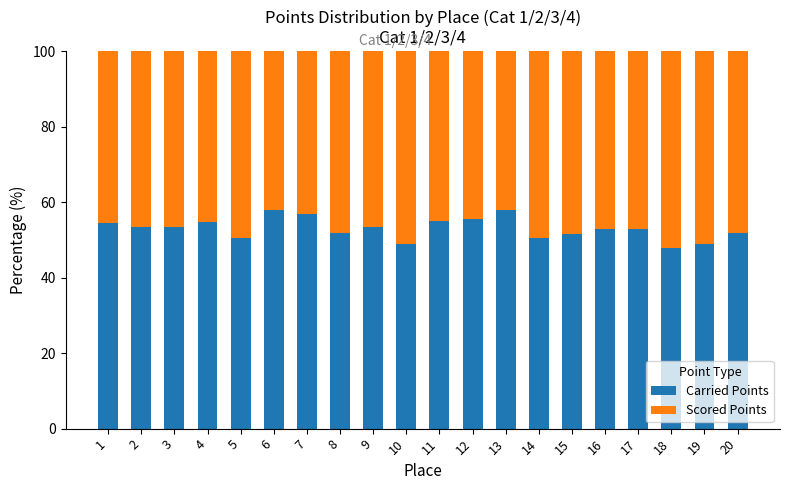

What is the total value across all series at 20?

100.0